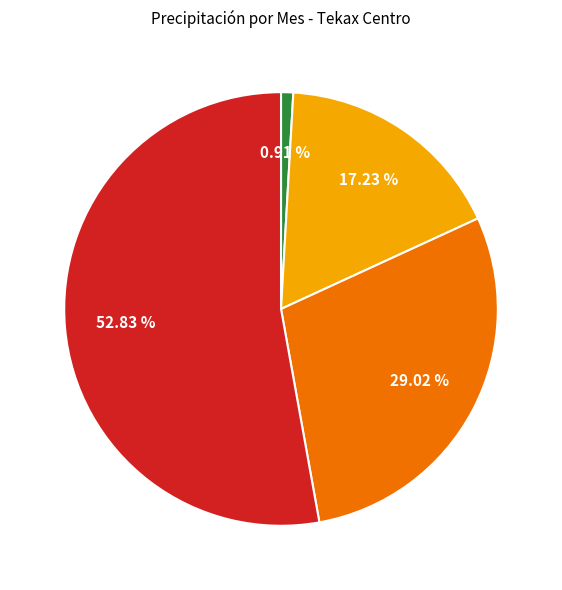

Is there a majority slice in this chart?

Yes